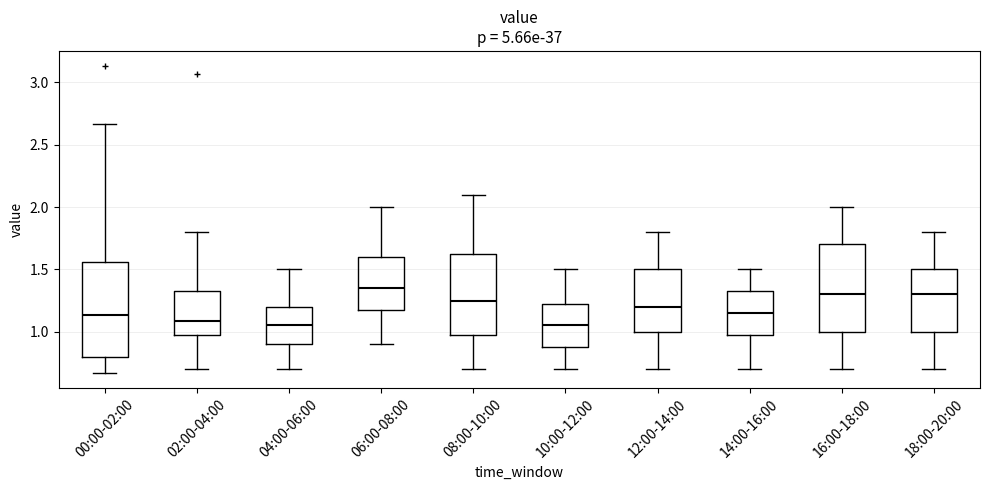

Which box has the highest median line?

06:00-08:00